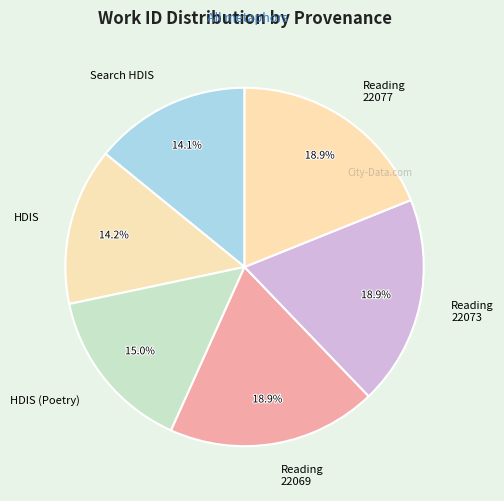

Does Reading 22073 represent more than half of the total?

No